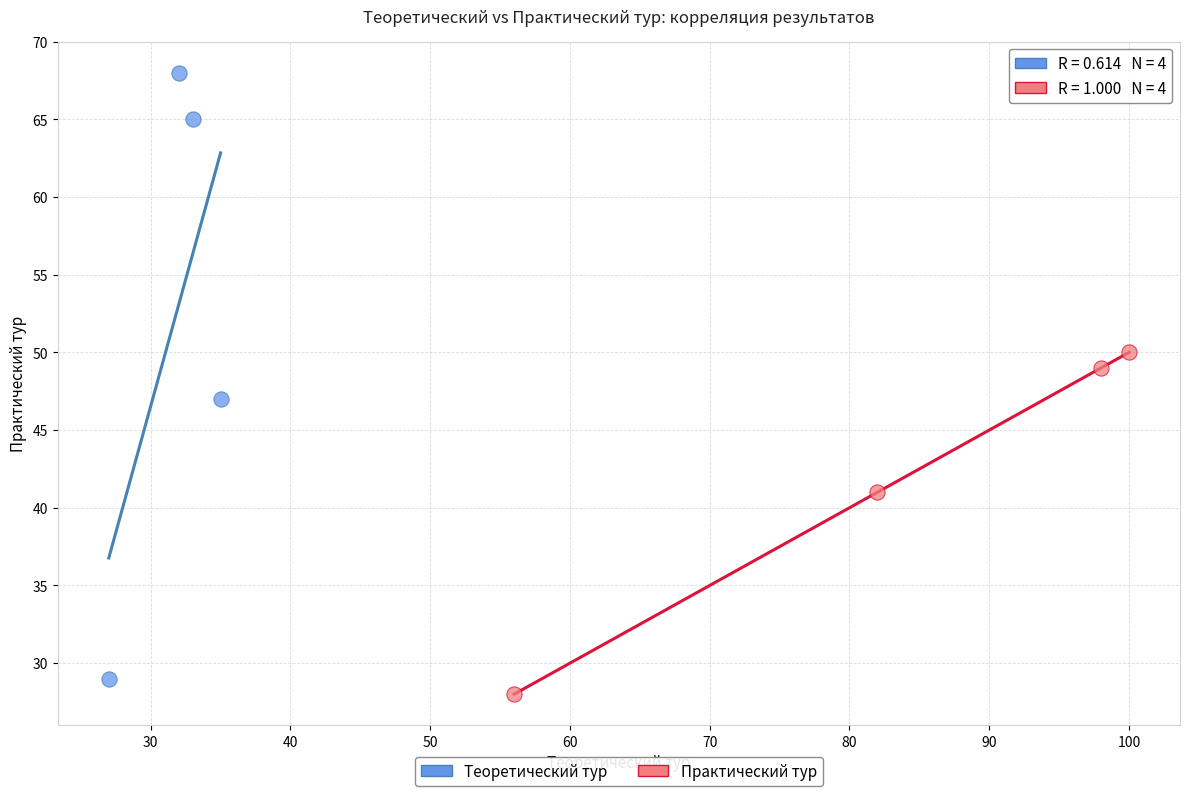

Which series contains the lowest Y value?

Практический тур